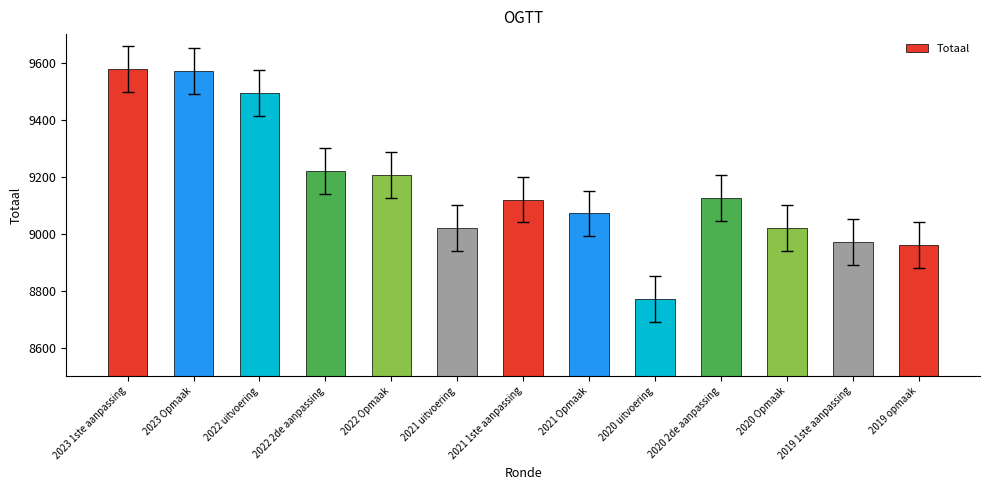

The chart shows a value of 13785 at 2020 Opmaak. True or false?

False